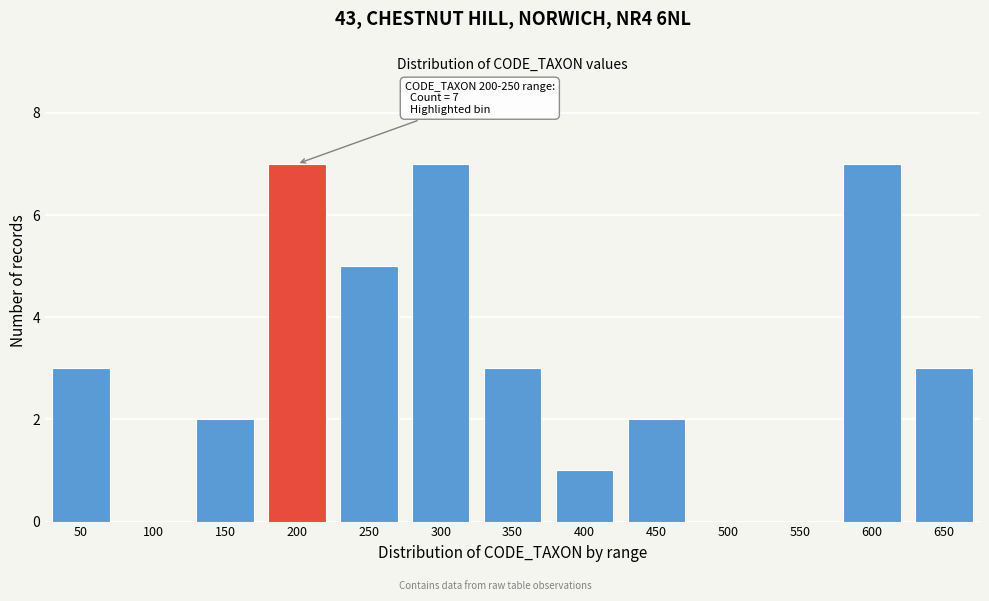

Reading left to right, what are all the values shown in this chart?

50=3	100=0	150=2	200=7	250=5	300=7	350=3	400=1	450=2	500=0	550=0	600=7	650=3